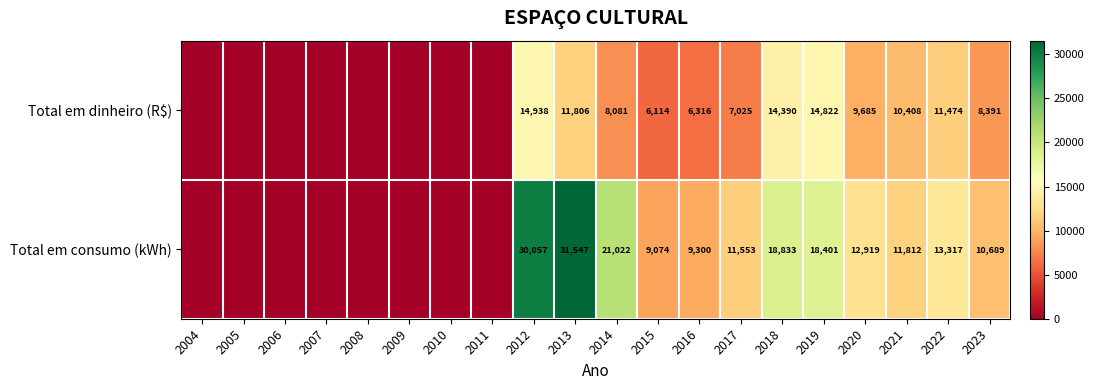

Is the value of Total em dinheiro (R$) at 2015 greater than the value of Total em consumo (kWh) at 2016?

No